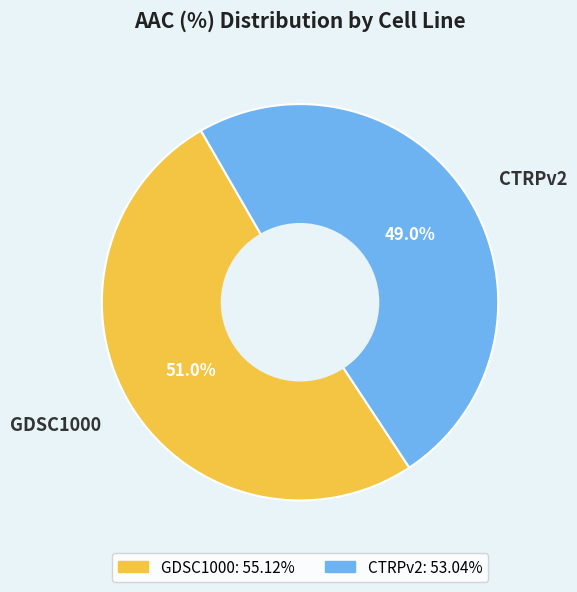

To the nearest percent, what is the average slice percentage?

50%